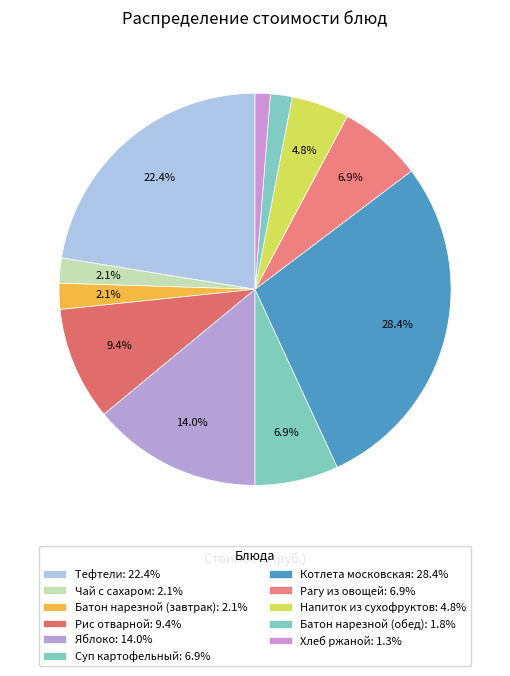

Which has a higher value, Чай с сахаром or Батон нарезной (обед)?

Чай с сахаром